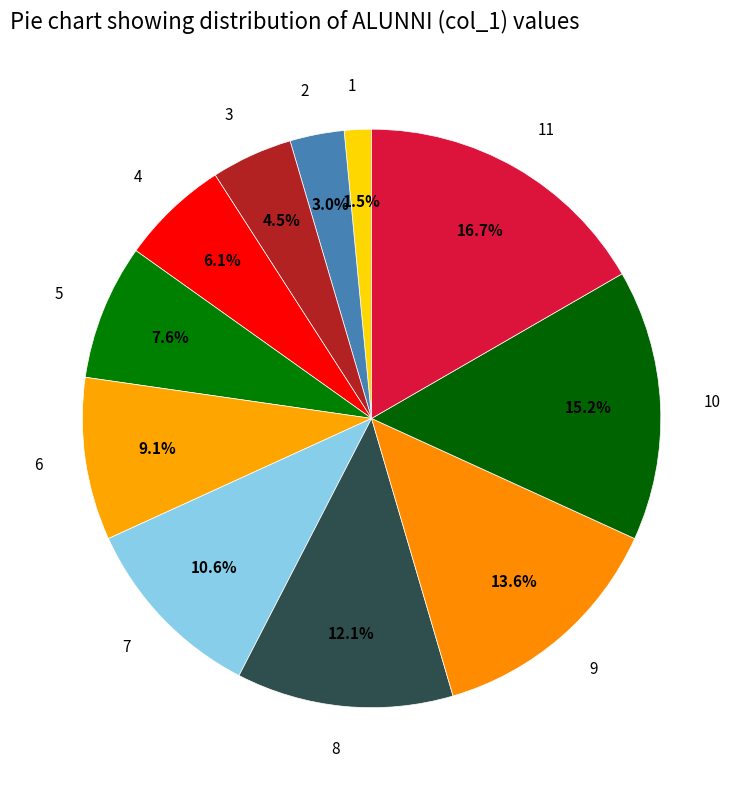

Is 4 the majority of the pie?

No